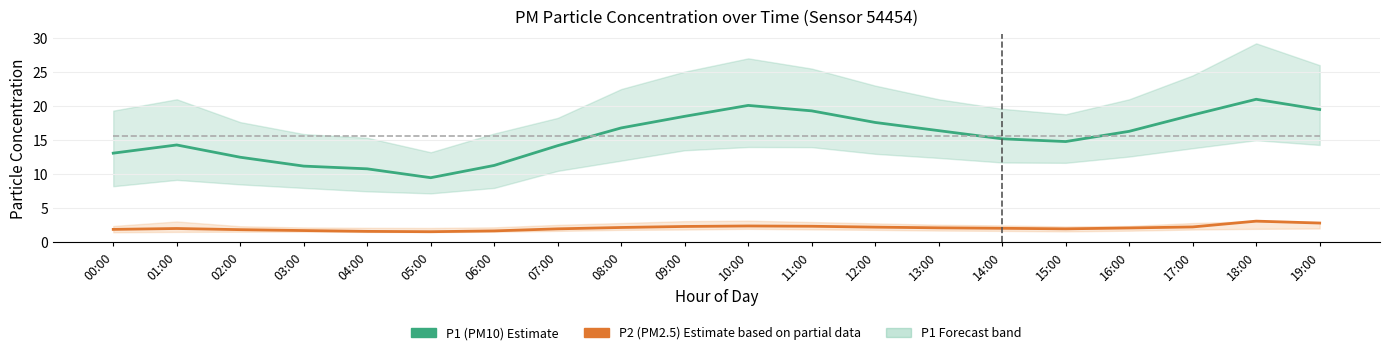

Where is the first local minimum for P2 (PM2.5)?

05:00